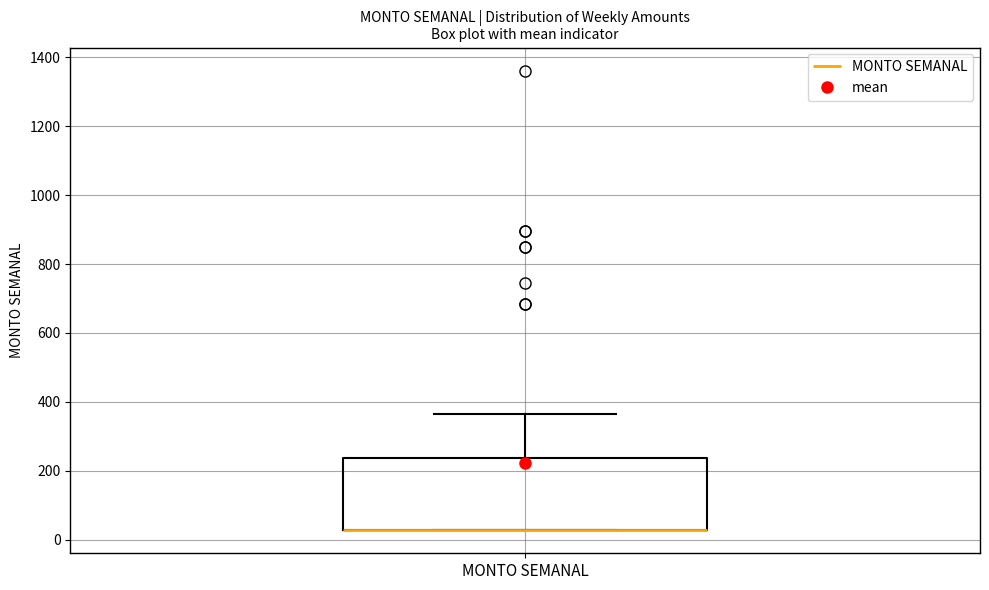

Transcribe this box plot: give where the median line is, the range the box spans, and where the two whiskers end, as read against the y-axis. The values are not printed on the chart, so give them approximately, as read against the axis.

median 20 (drawn on the box's lower edge), box 20 to 240, whiskers 20 to 360